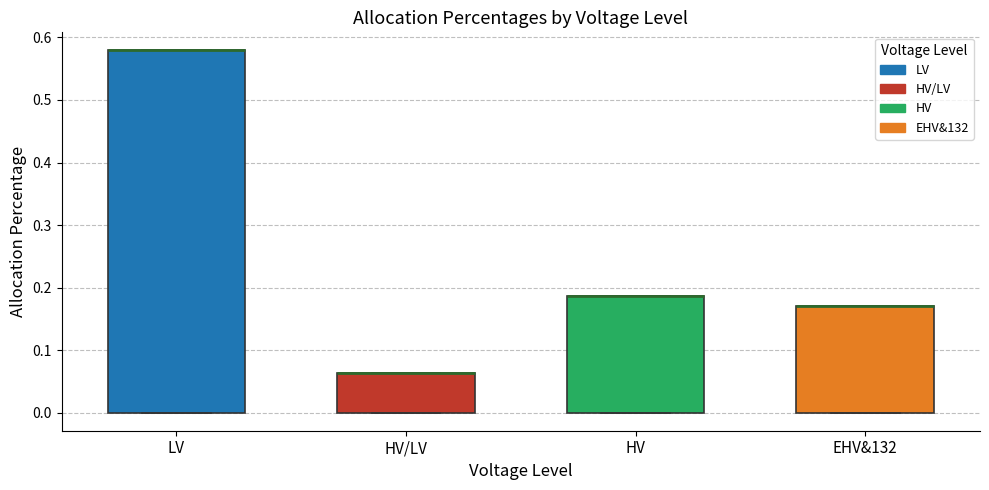

Reading left to right, transcribe this box plot: for each box, give where its median line is, the range the box spans, and where its two whiskers end, as read against the y-axis. The values are not printed on the chart, so give them approximately, as read against the axis.

LV: median 0.58 (drawn on the box's upper edge), box 0.00 to 0.58, whiskers 0.00 to 0.58
HV/LV: median 0.06 (drawn on the box's upper edge), box 0.00 to 0.06, whiskers 0.00 to 0.06
HV: median 0.19 (drawn on the box's upper edge), box 0.00 to 0.19, whiskers 0.00 to 0.19
EHV&132: median 0.17 (drawn on the box's upper edge), box 0.00 to 0.17, whiskers 0.00 to 0.17